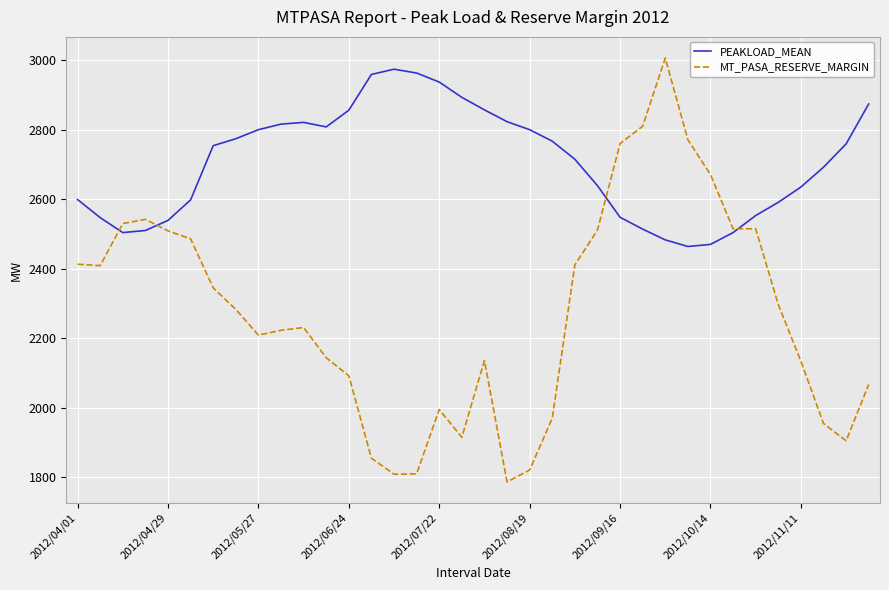

List the series in order of their overall mean, highest first.

PEAKLOAD_MEAN, MT_PASA_RESERVE_MARGIN